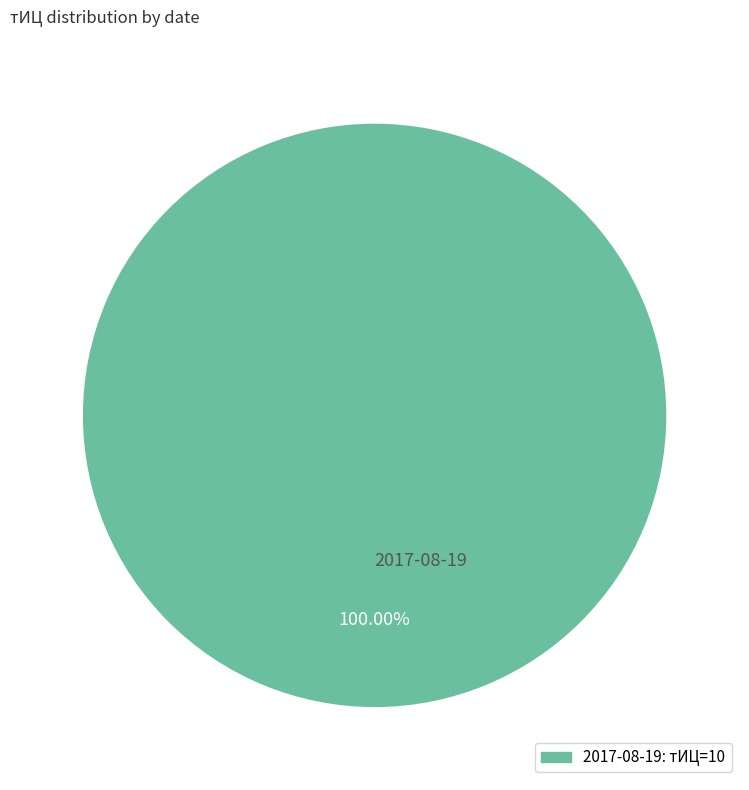

Rank the categories by value from lowest to highest.

2017-08-19